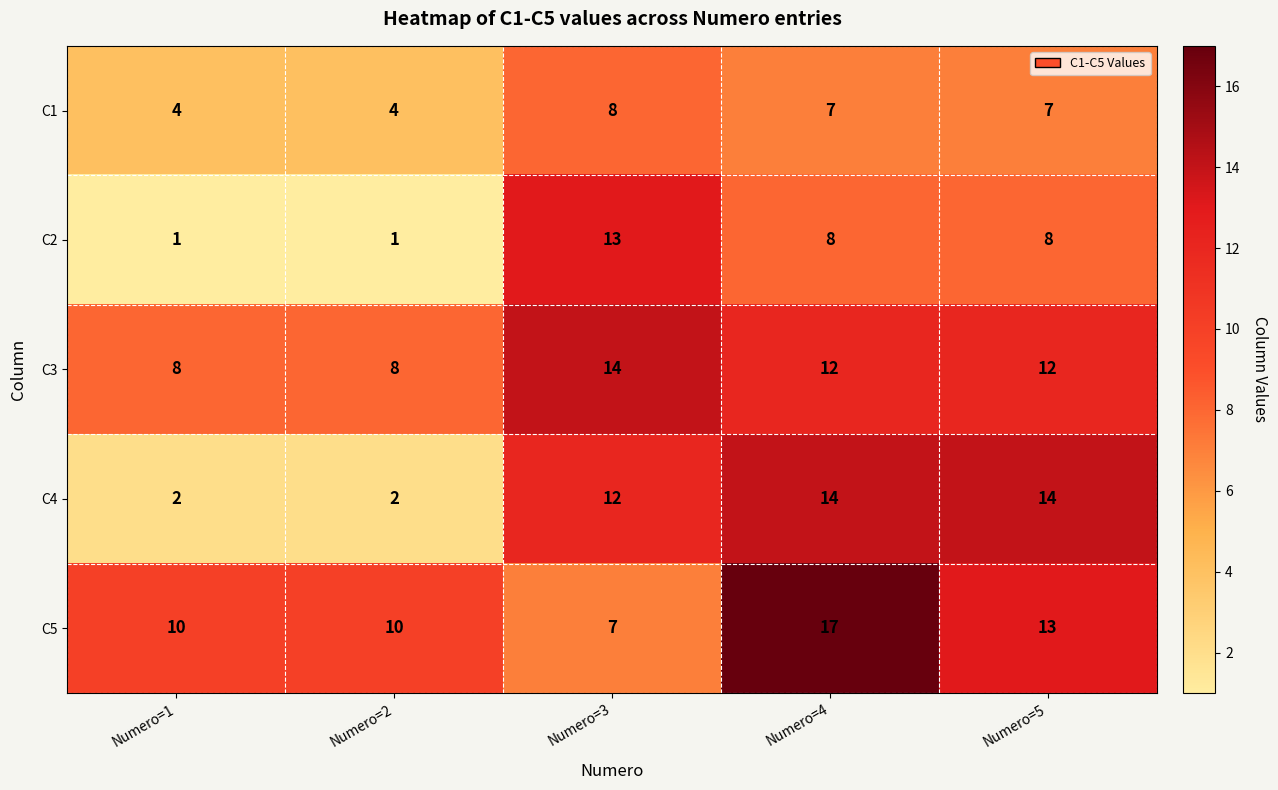

At Numero=4, list the series in order from largest to smallest.

C5, C4, C3, C2, C1